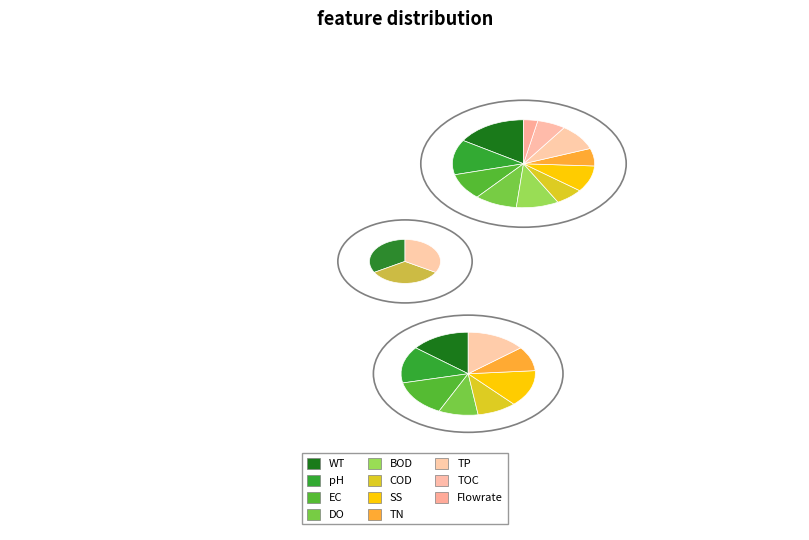

The up slice represents 63% of the pie. True or false?

False